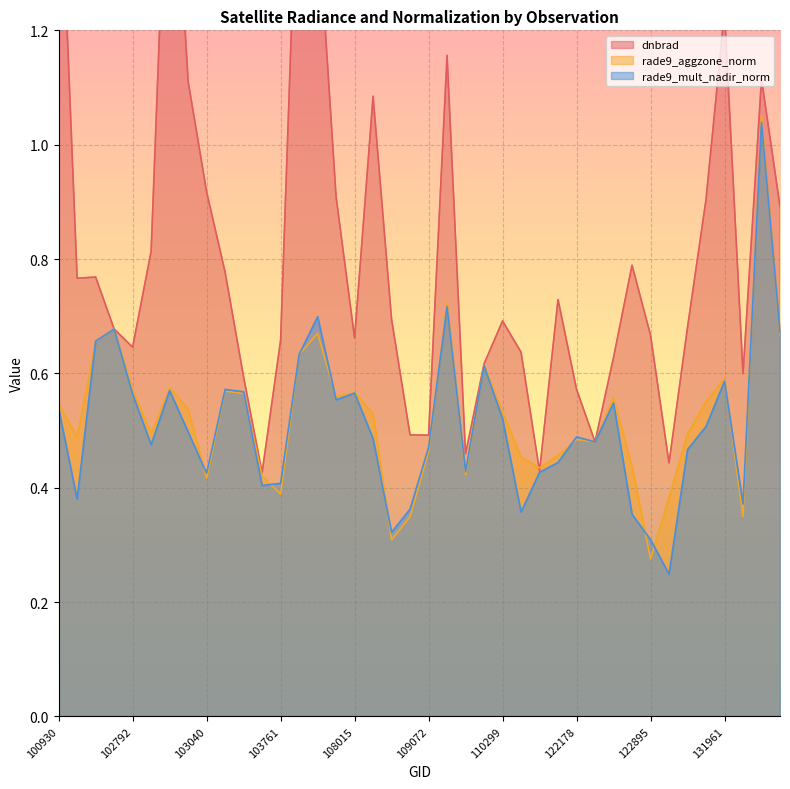

What is the total value across all series at 115893?

1.3